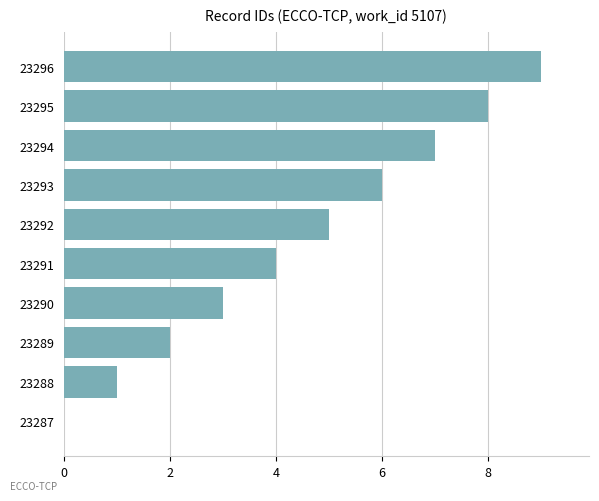

Is it true that the value at 23294 is 7?

True